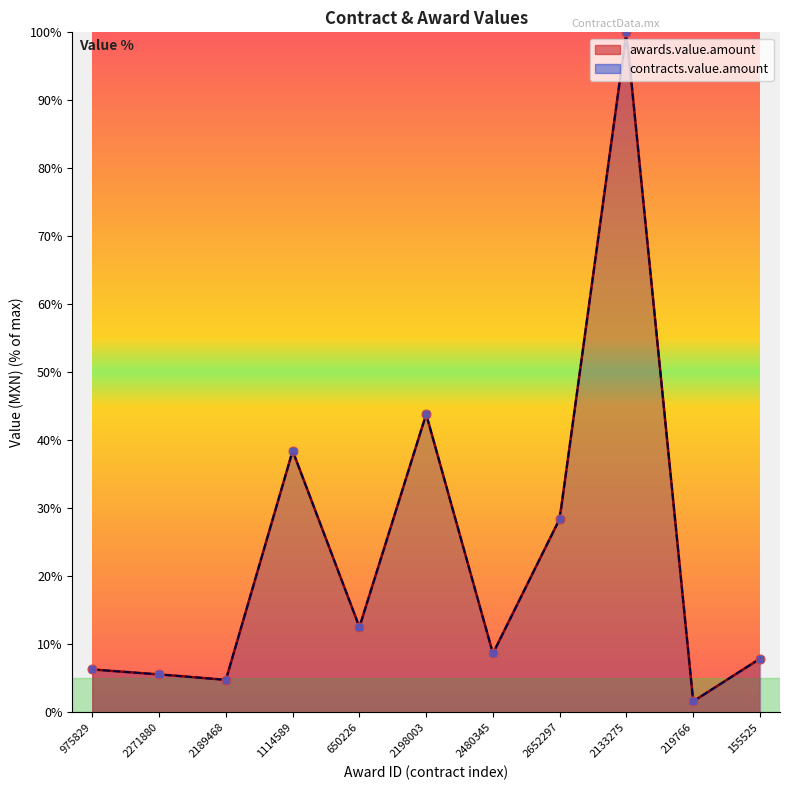

Which series reaches the maximum Y coordinate?

awards.value.amount